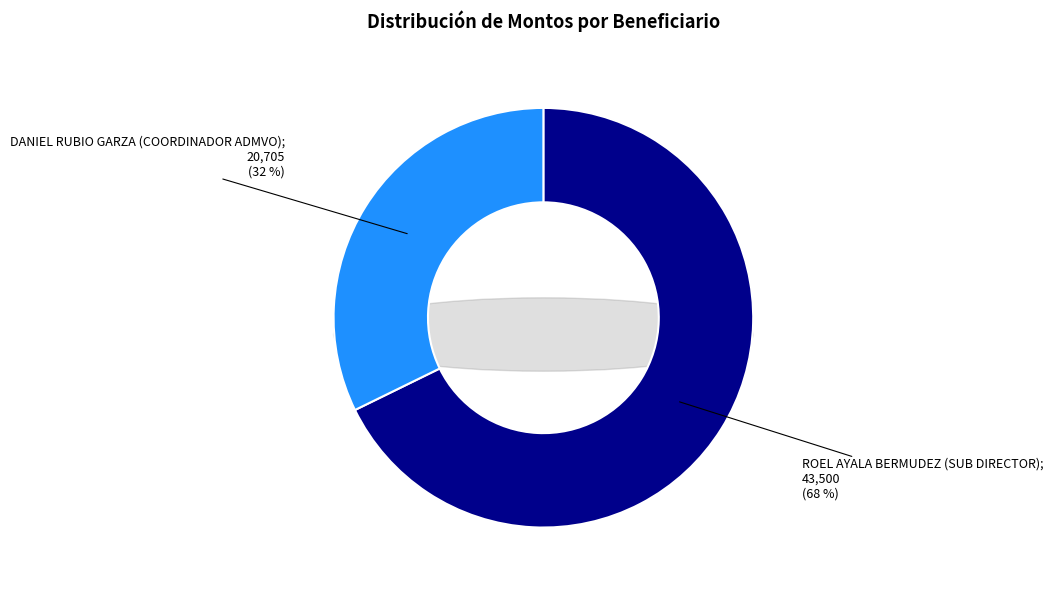

To the nearest percent, what is the difference between the largest and smallest slice percentages?

36%